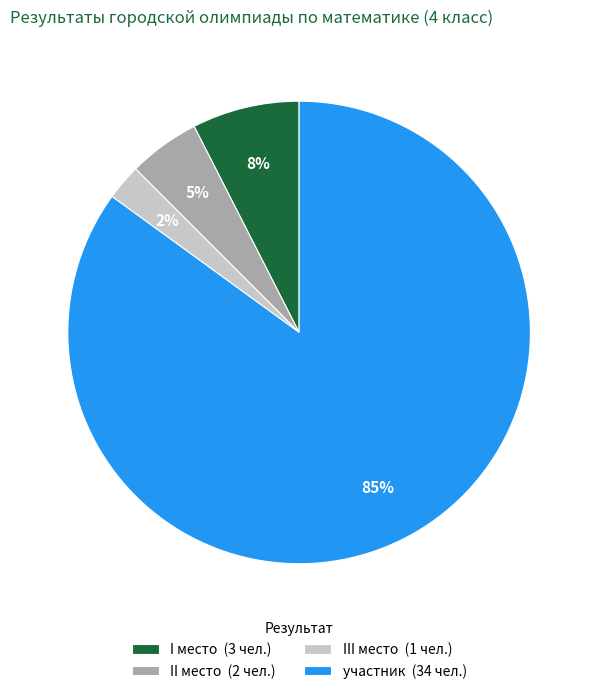

To the nearest percent, what is the average slice percentage?

25%